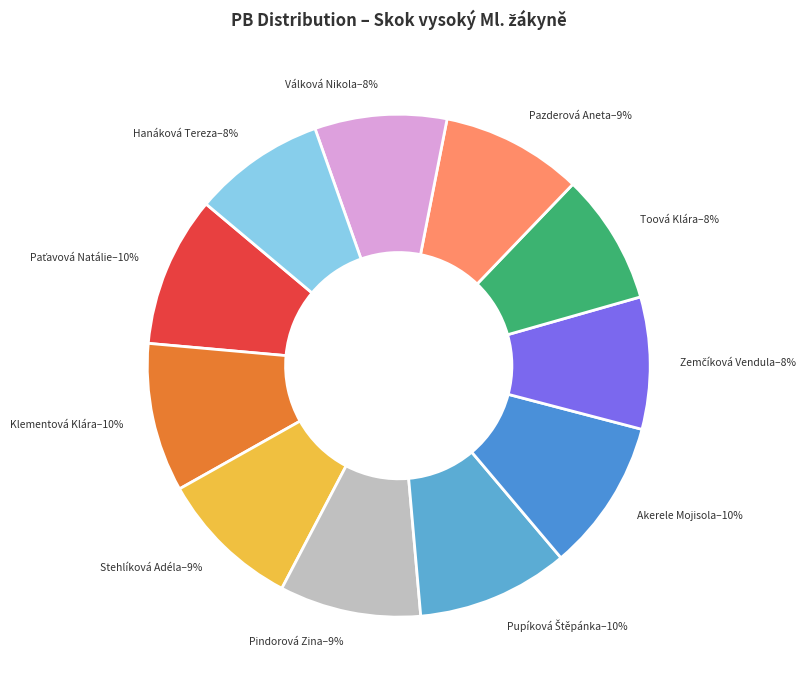

Do Hanáková Tereza and Paťavová Natálie together represent more than half of the pie?

No